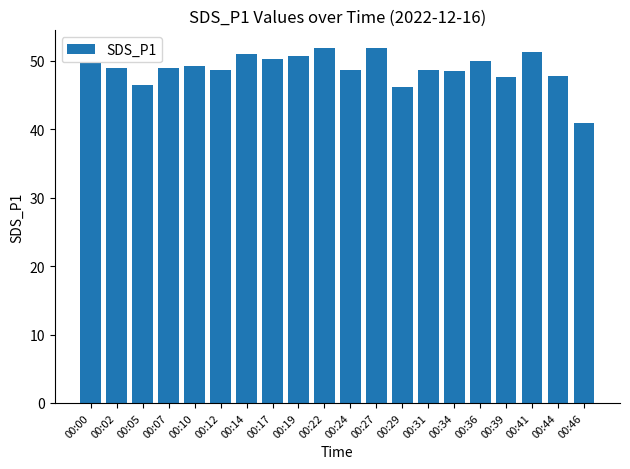

What is the smallest value displayed?

41.0